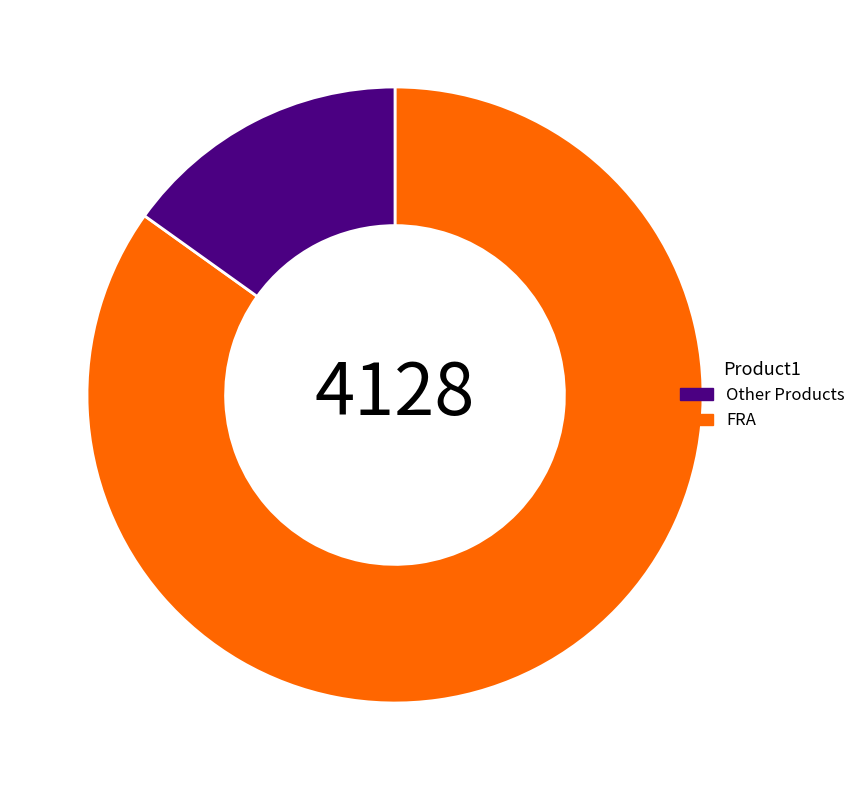

What is the largest slice in the pie chart?

FRA